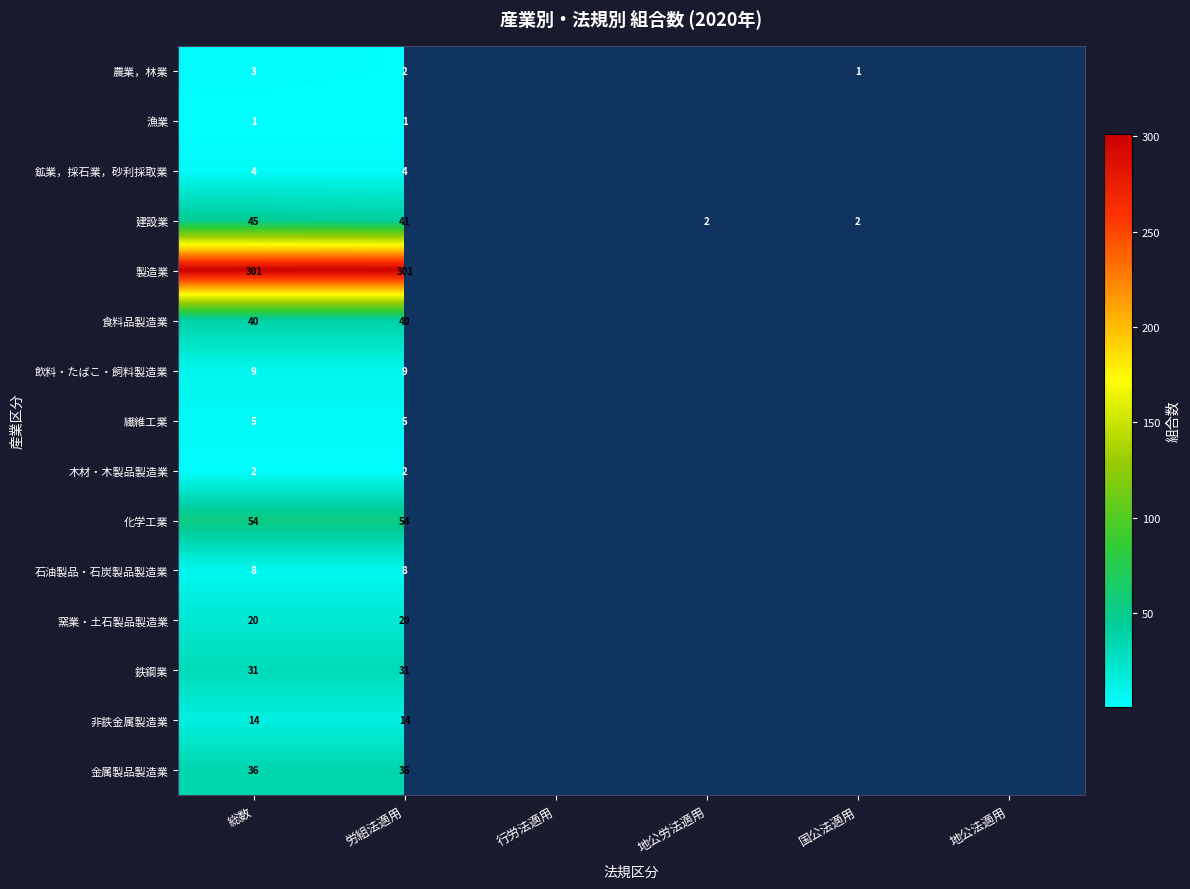

What is the total value across all series at 労組法適用?

568